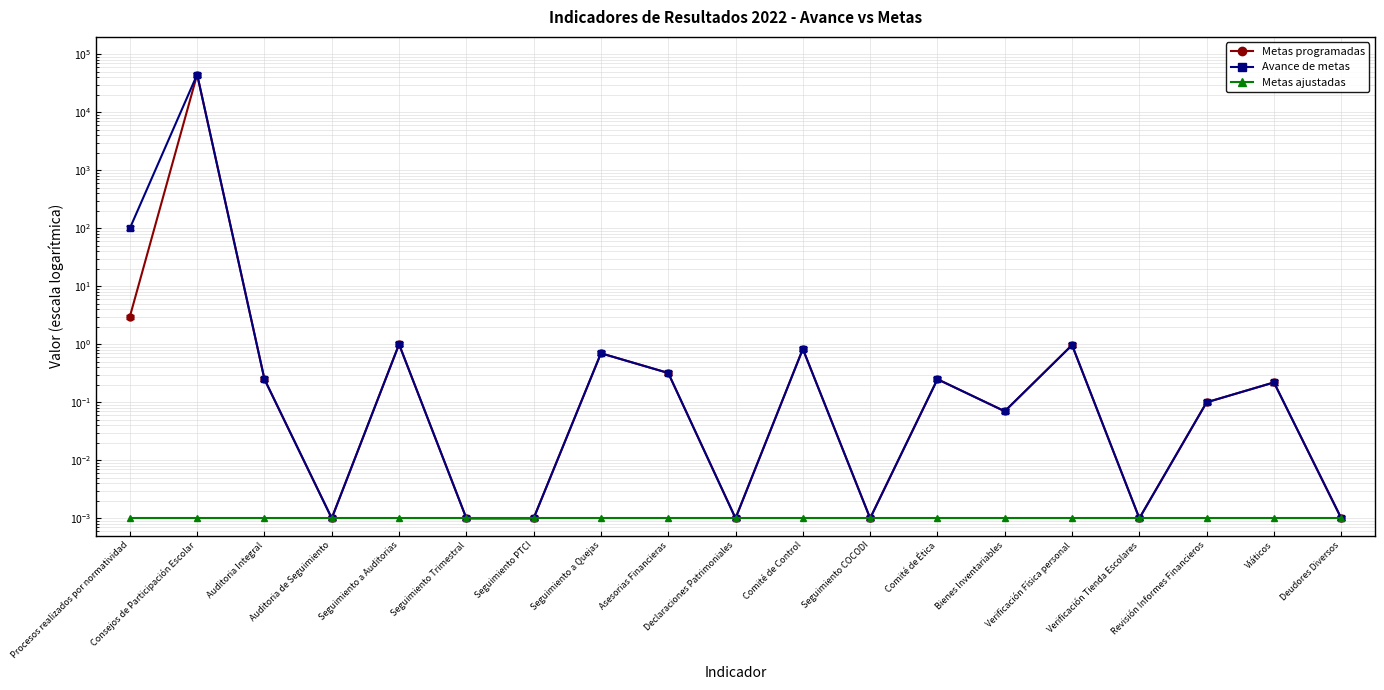

What is the difference between the maximum and minimum values in the Avance de metas series?

44896.0